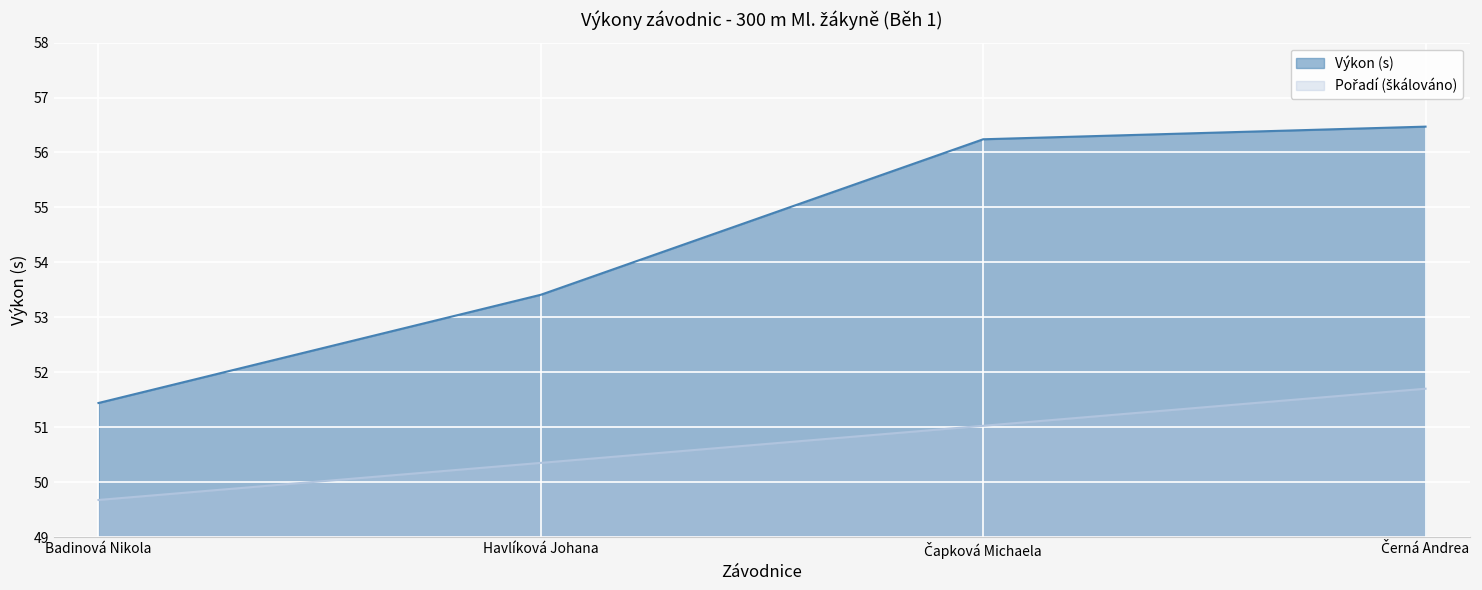

How many lines are shown in the chart?

2